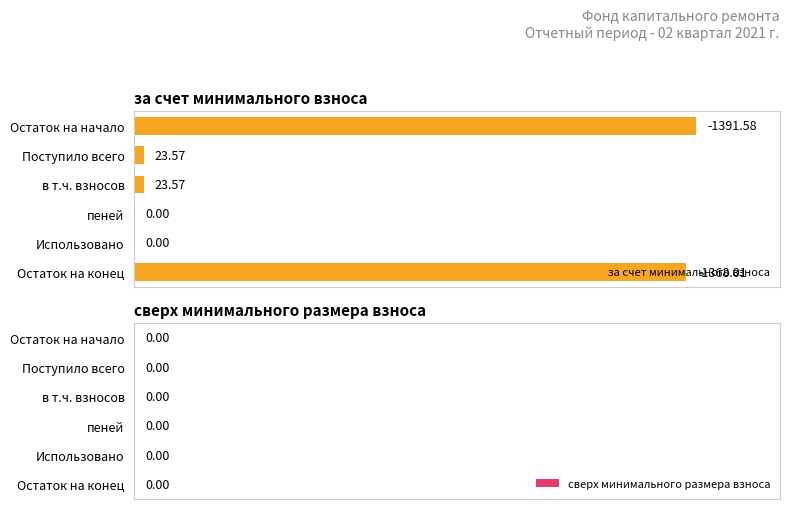

Are the bars horizontal?

Yes